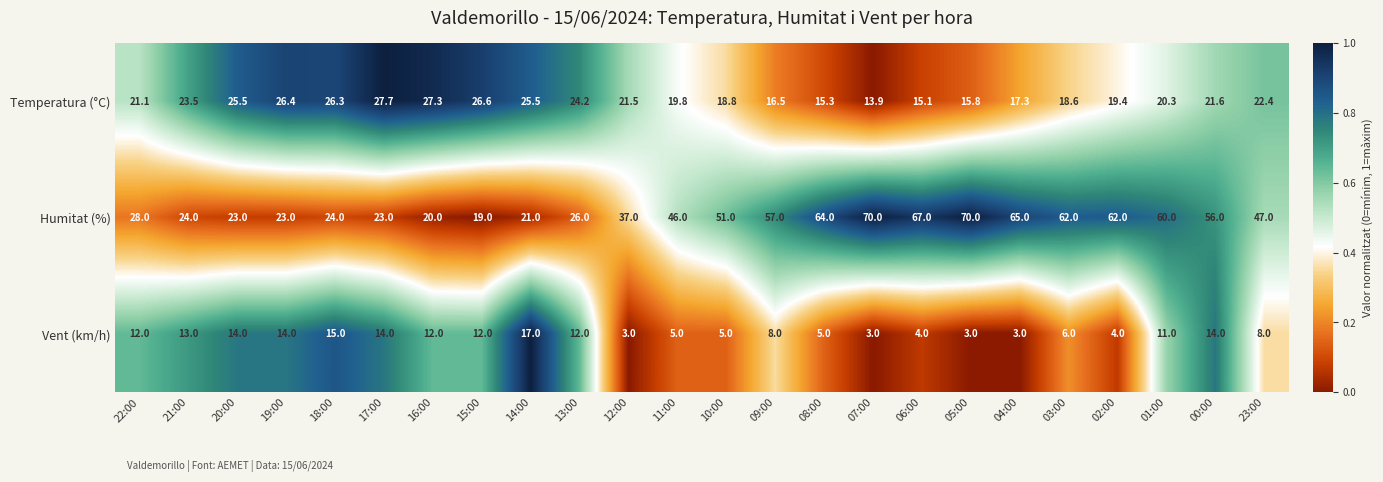

Which category has the highest value in the Temperatura (°C) series?

17:00